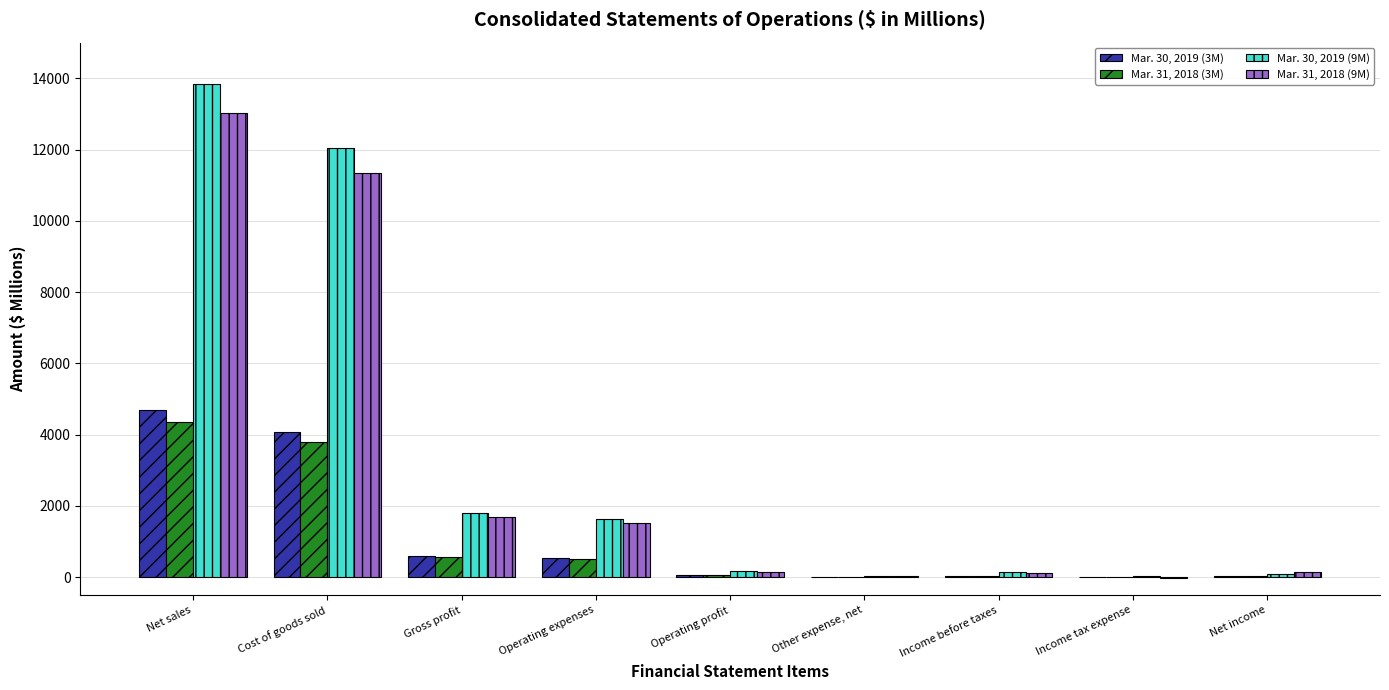

What is the maximum value for Mar. 30, 2019 (9M)?

13844.4